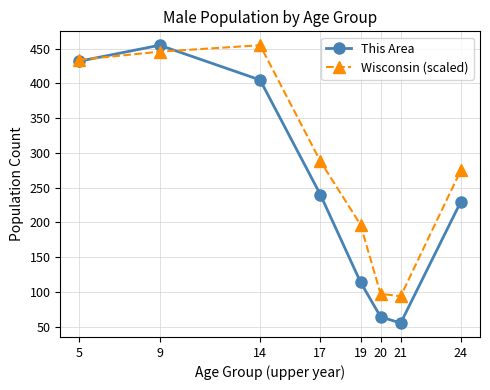

True or false: Wisconsin (scaled) has a value of 97.1 at 20.

True